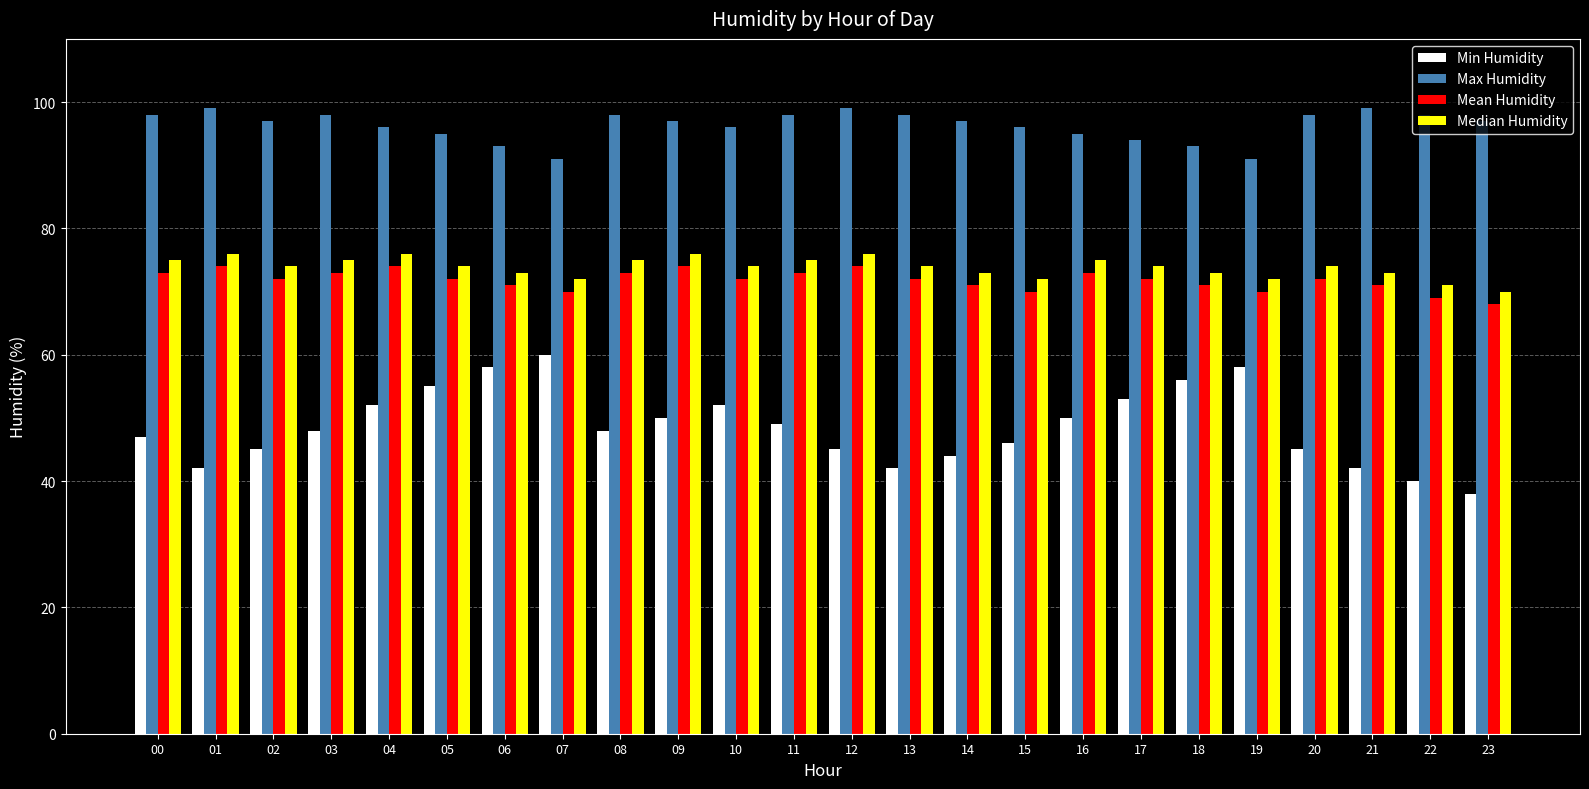

Reading left to right, what are all the values shown in this chart?

Min Humidity: 00=47	01=42	02=45	03=48	04=52	05=55	06=58	07=60	08=48	09=50	10=52	11=49	12=45	13=42	14=44	15=46	16=50	17=53	18=56	19=58	20=45	21=42	22=40	23=38
Max Humidity: 00=98	01=99	02=97	03=98	04=96	05=95	06=93	07=91	08=98	09=97	10=96	11=98	12=99	13=98	14=97	15=96	16=95	17=94	18=93	19=91	20=98	21=99	22=98	23=97
Mean Humidity: 00=73	01=74	02=72	03=73	04=74	05=72	06=71	07=70	08=73	09=74	10=72	11=73	12=74	13=72	14=71	15=70	16=73	17=72	18=71	19=70	20=72	21=71	22=69	23=68
Median Humidity: 00=75	01=76	02=74	03=75	04=76	05=74	06=73	07=72	08=75	09=76	10=74	11=75	12=76	13=74	14=73	15=72	16=75	17=74	18=73	19=72	20=74	21=73	22=71	23=70